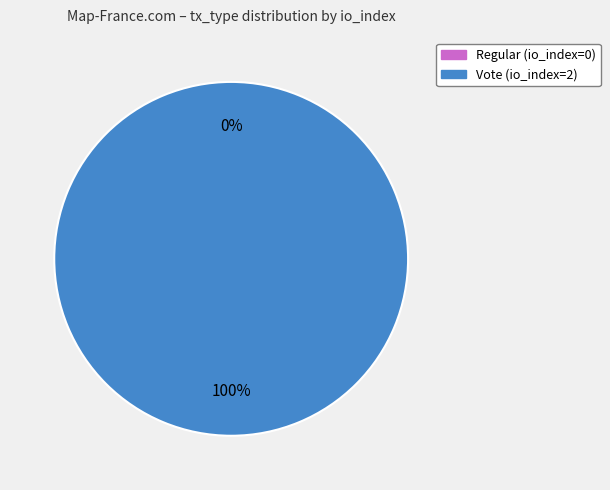

How many slices are in this pie chart?

2